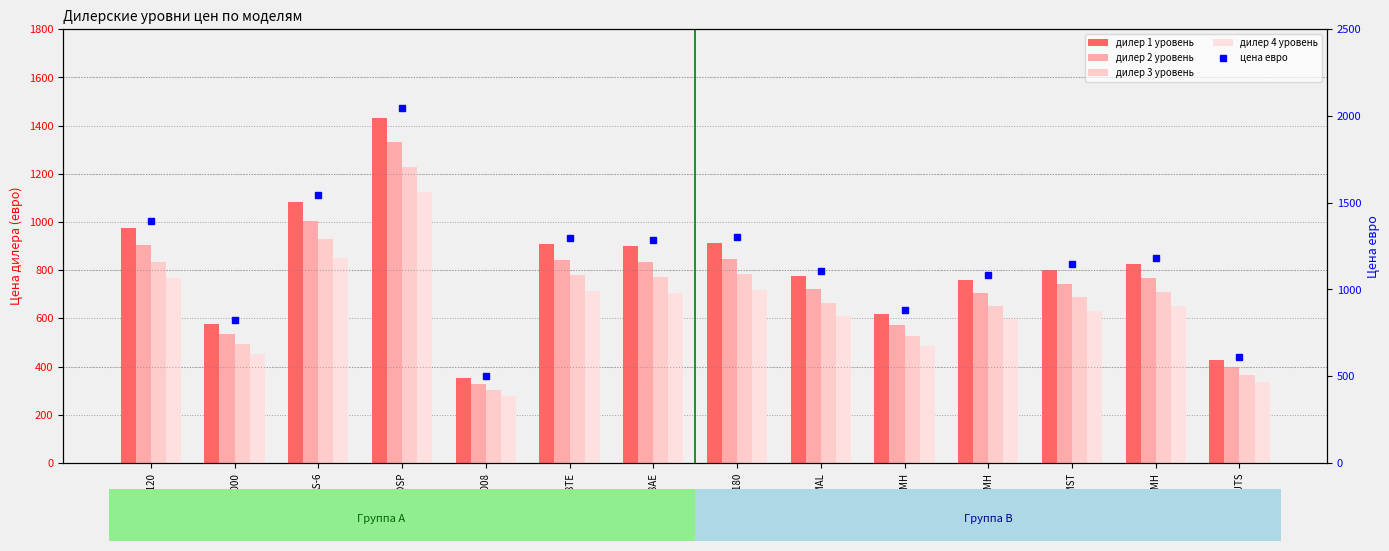

At which category is the sum across all series the highest?

J-UpDSP